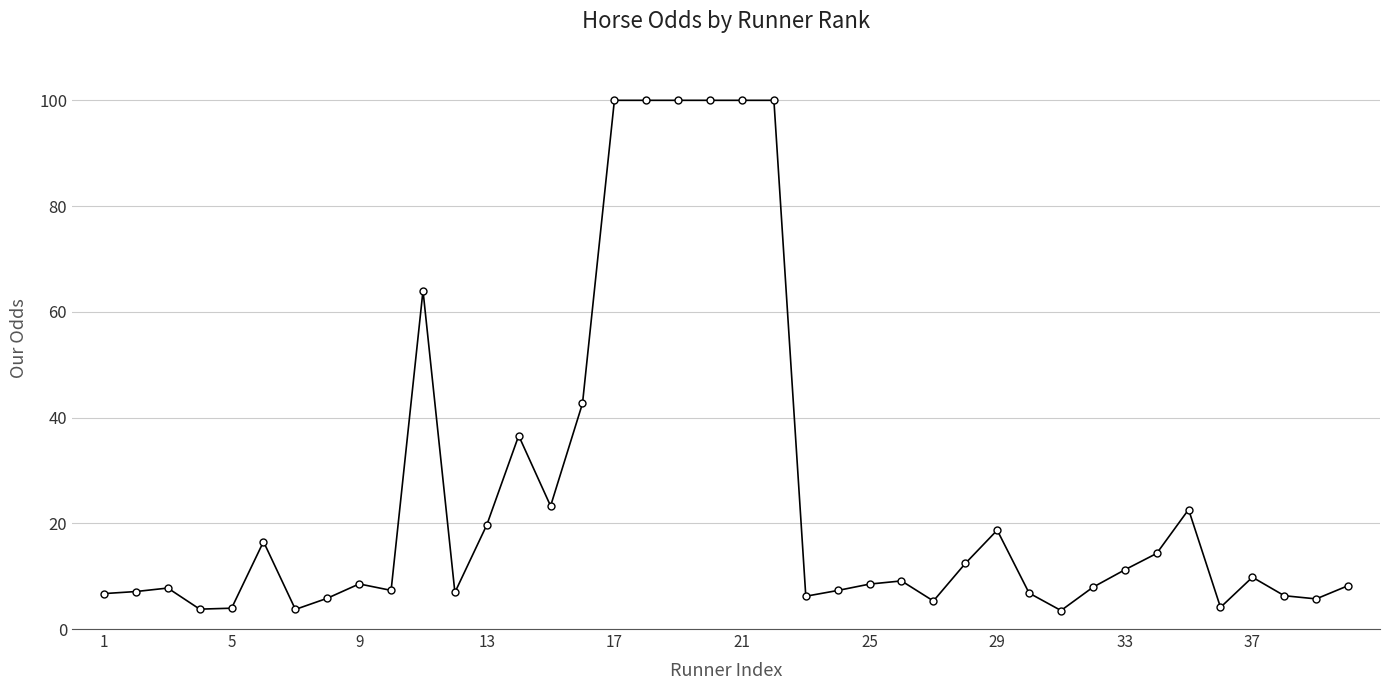

What is the greatest value displayed?

100.0